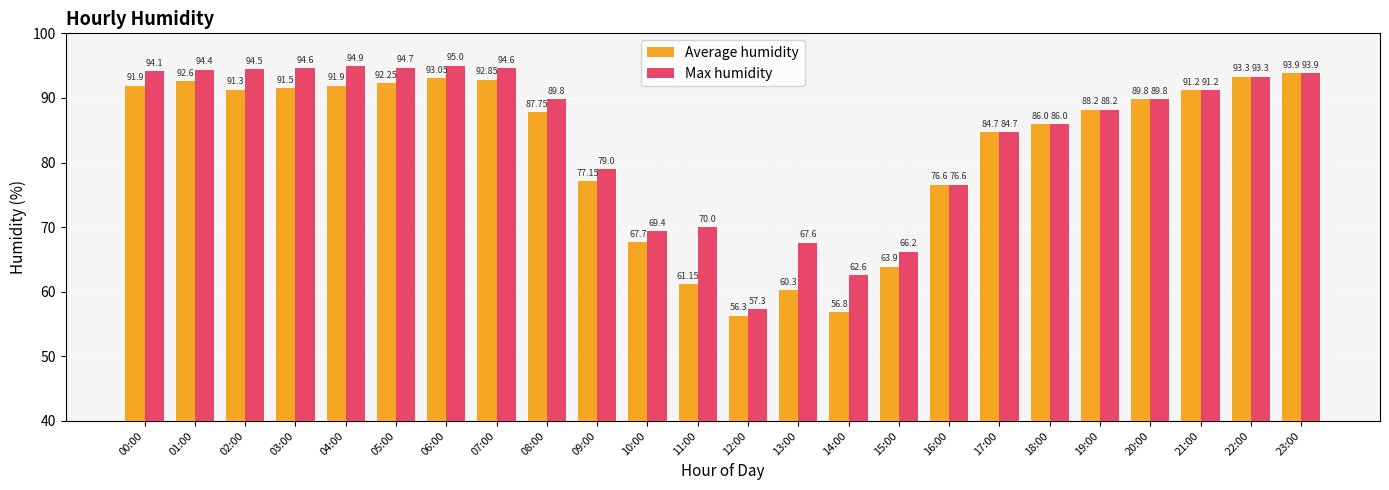

What is the lowest value of the Average humidity series?

56.3